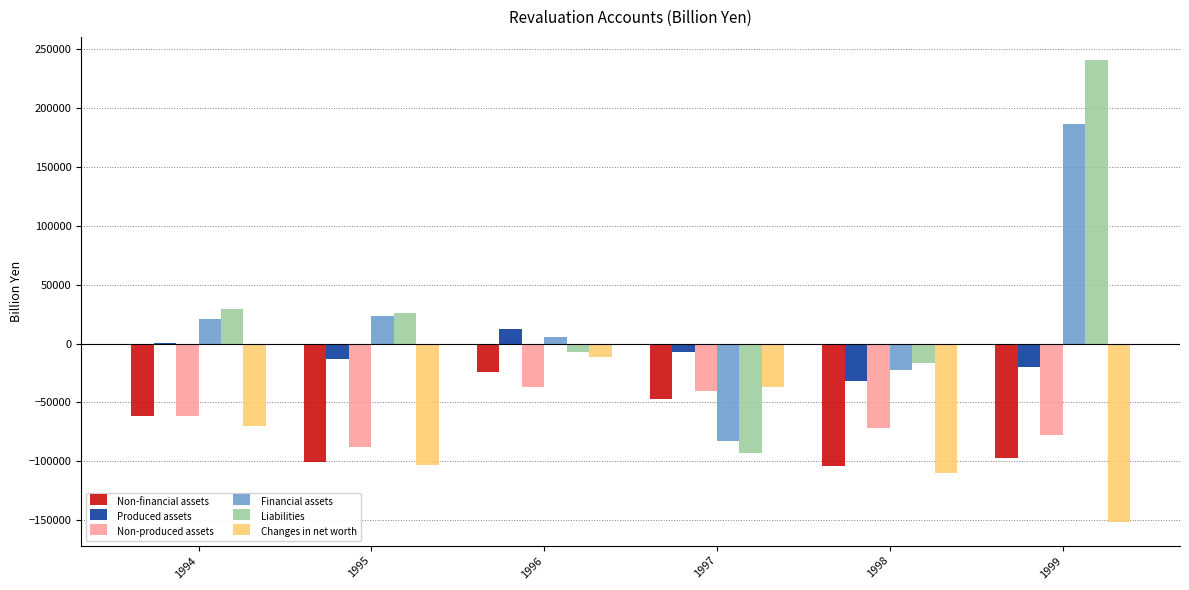

At which label is Non-produced assets closest to -61993?

1994